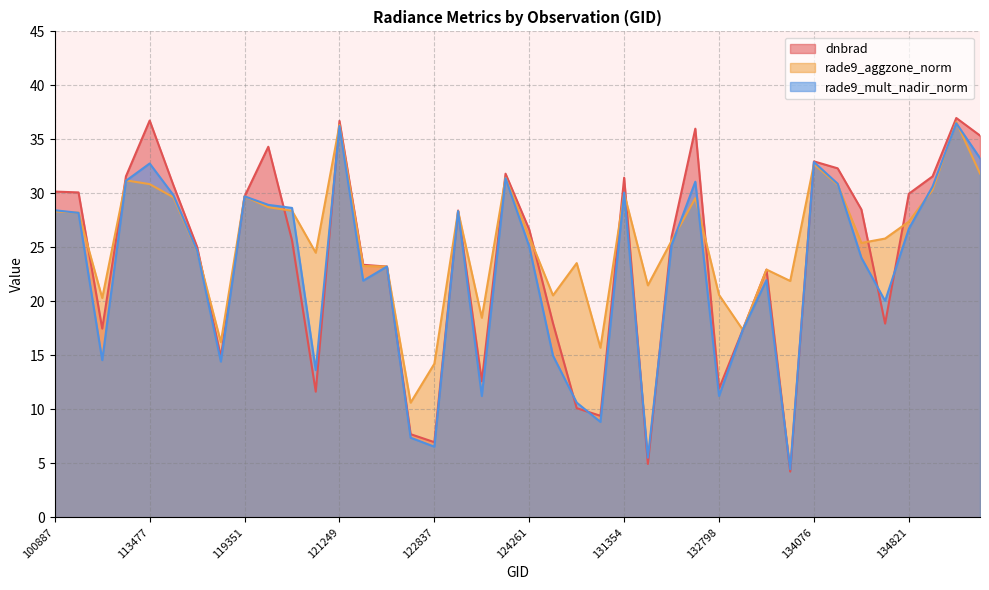

How many interior local valleys does the rade9_aggzone_norm series have?

11